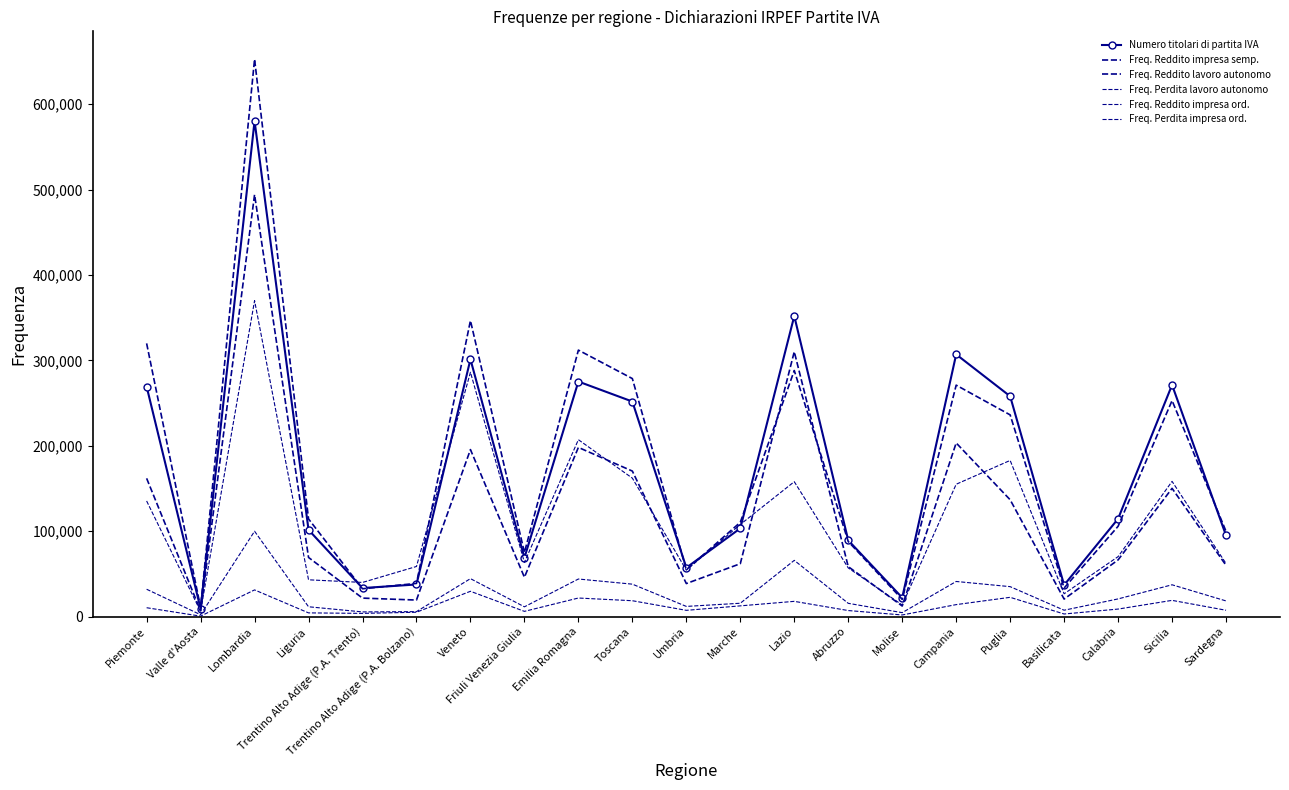

What position from the right is Sicilia?

2